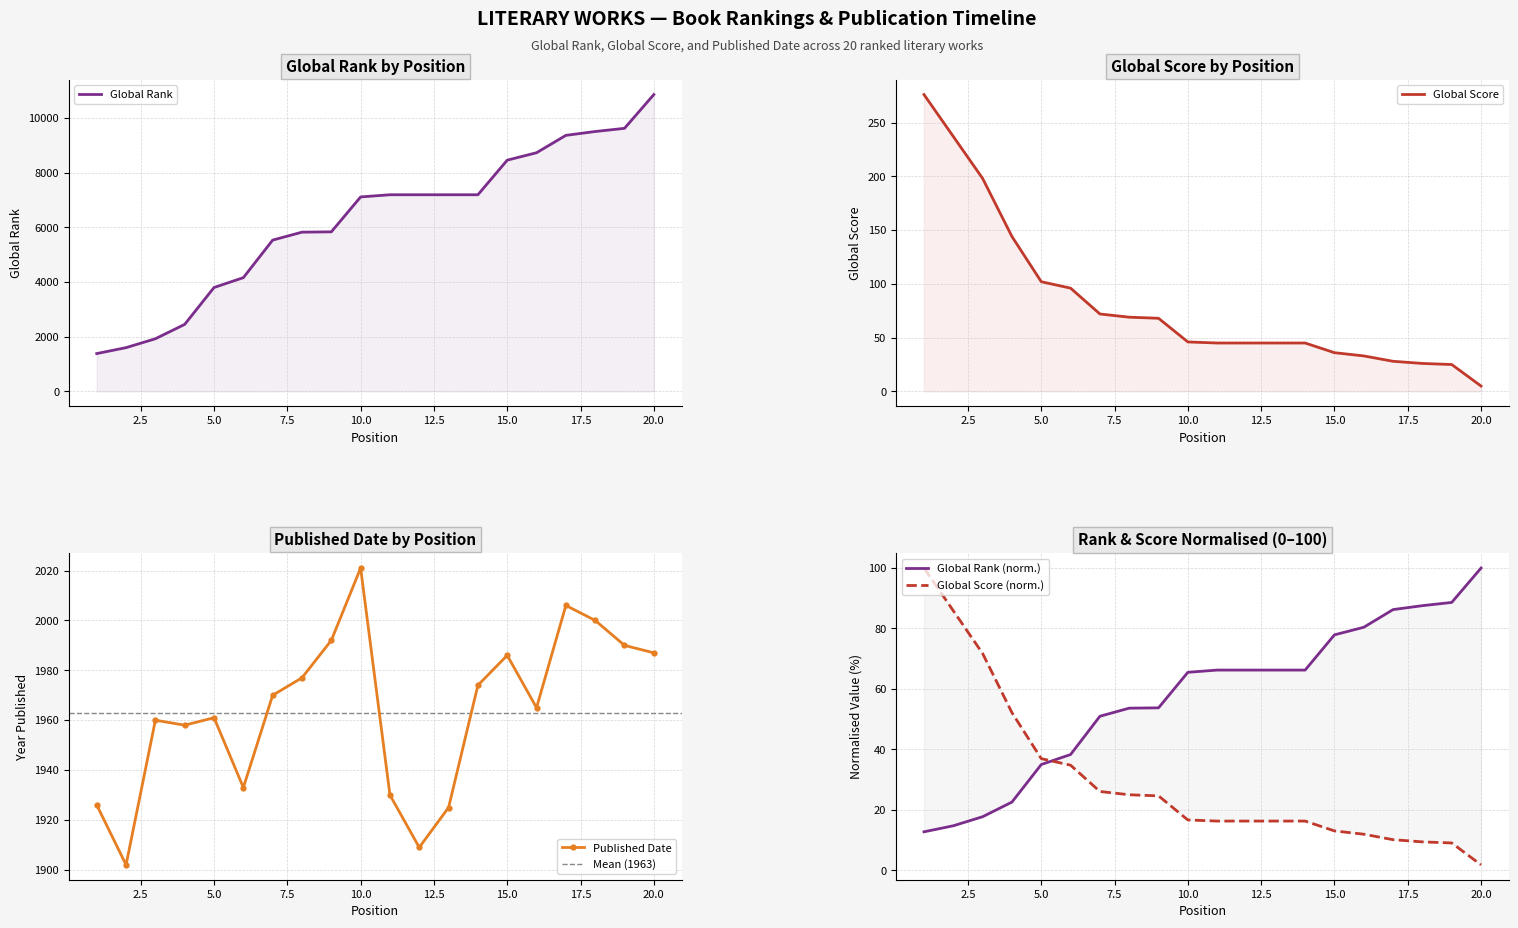

At which label does Published Date reach its peak?

10.0